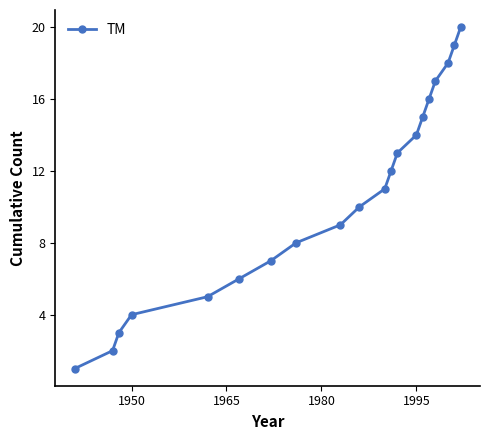

What is the sum of all values?

210